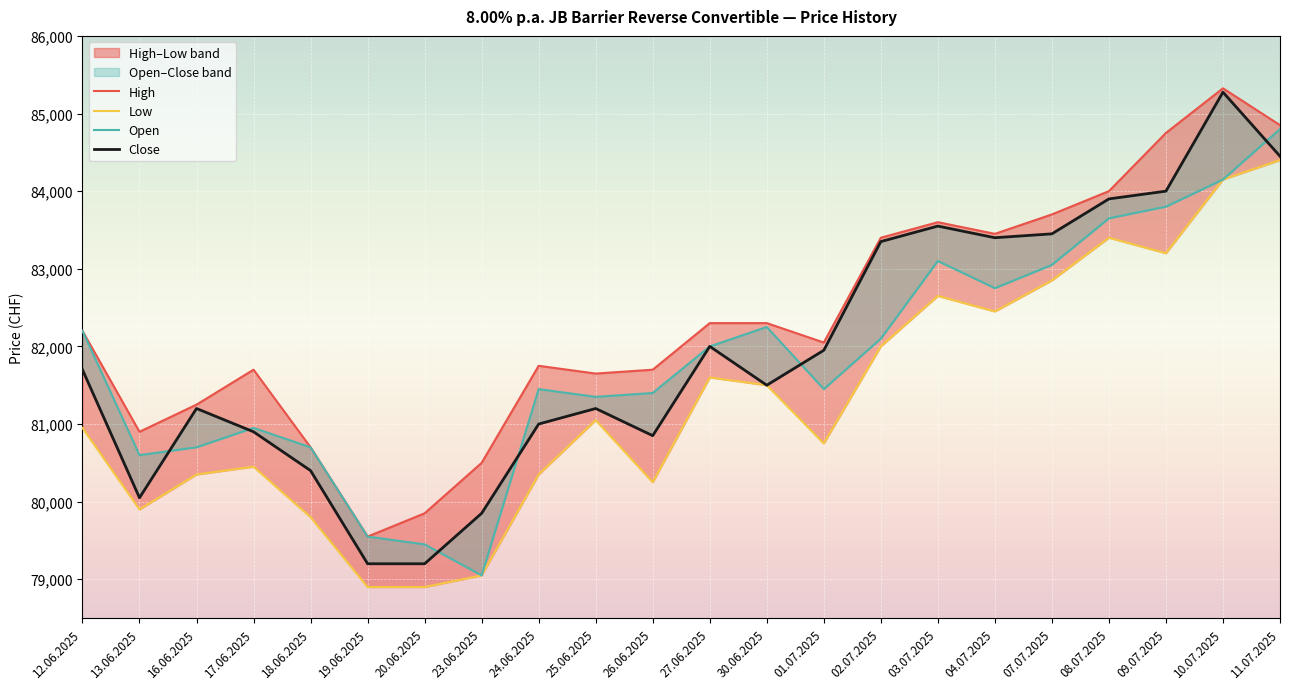

True or false: Low has more than 0 interior local peaks.

True